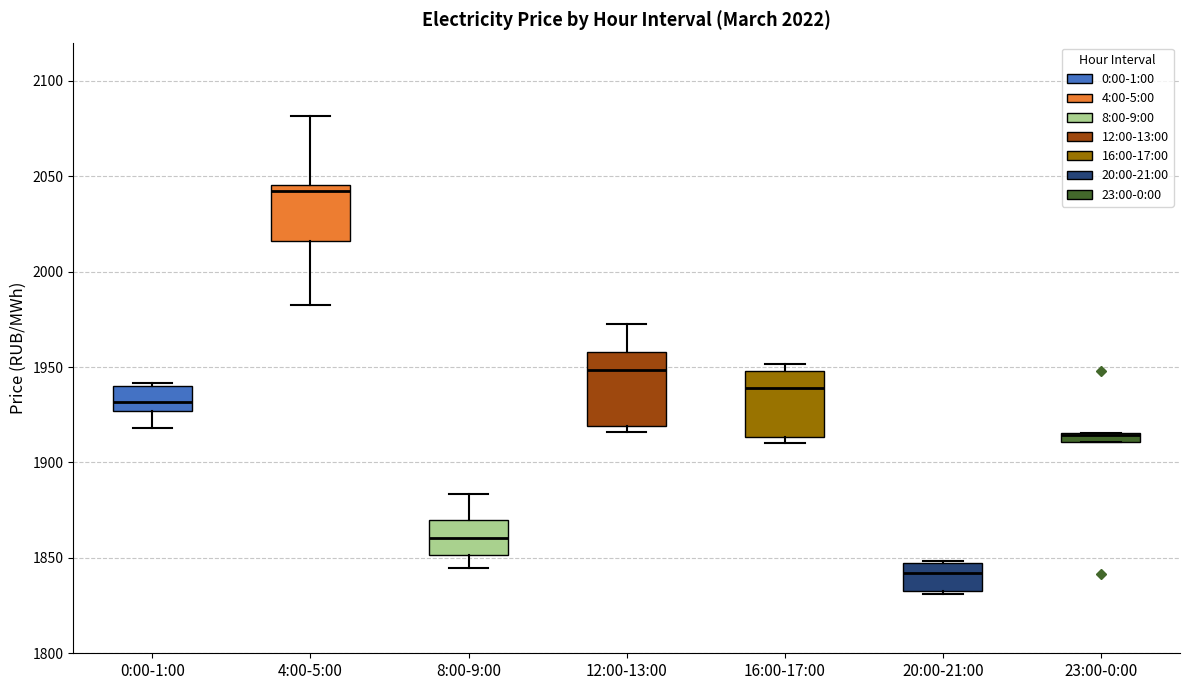

Which box's median line is the highest?

4:00-5:00